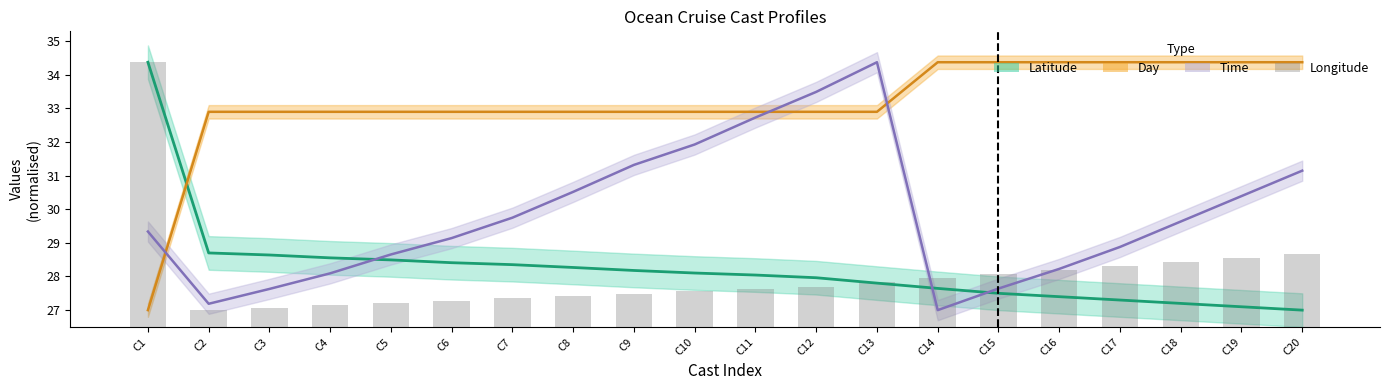

Where does the Latitude series first go above 28?

C1